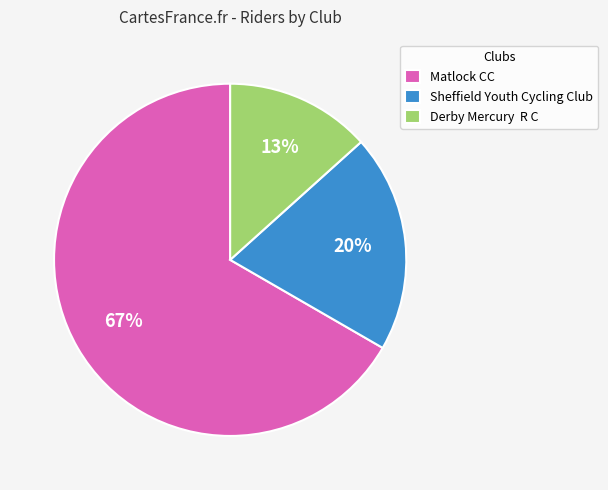

True or false: Matlock CC accounts for 67% of the total.

True